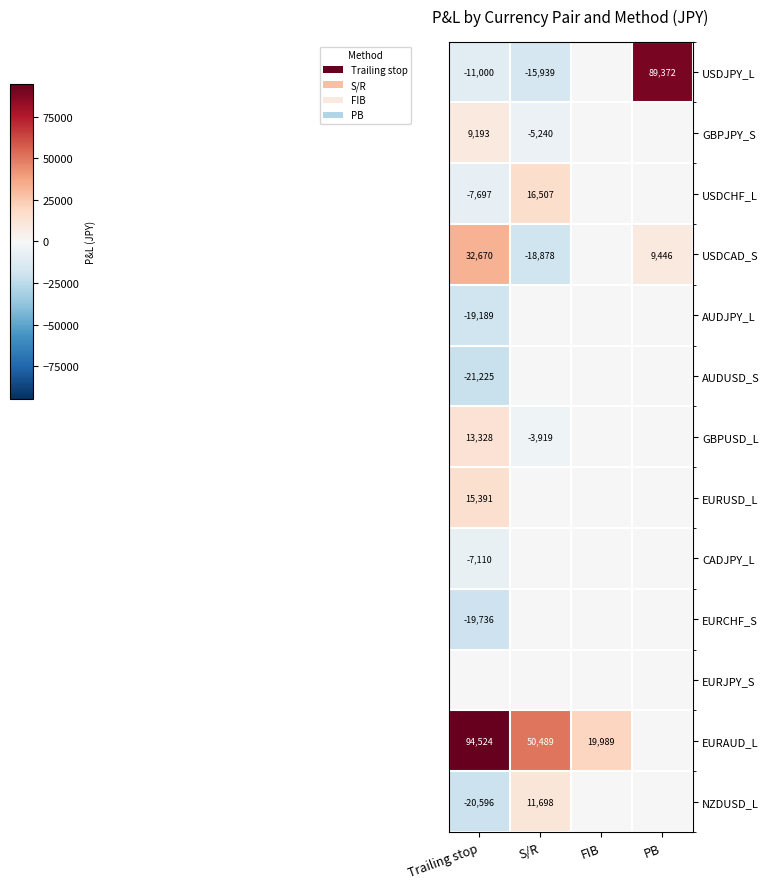

The EURAUD_L series shows 13494 at FIB. True or false?

False